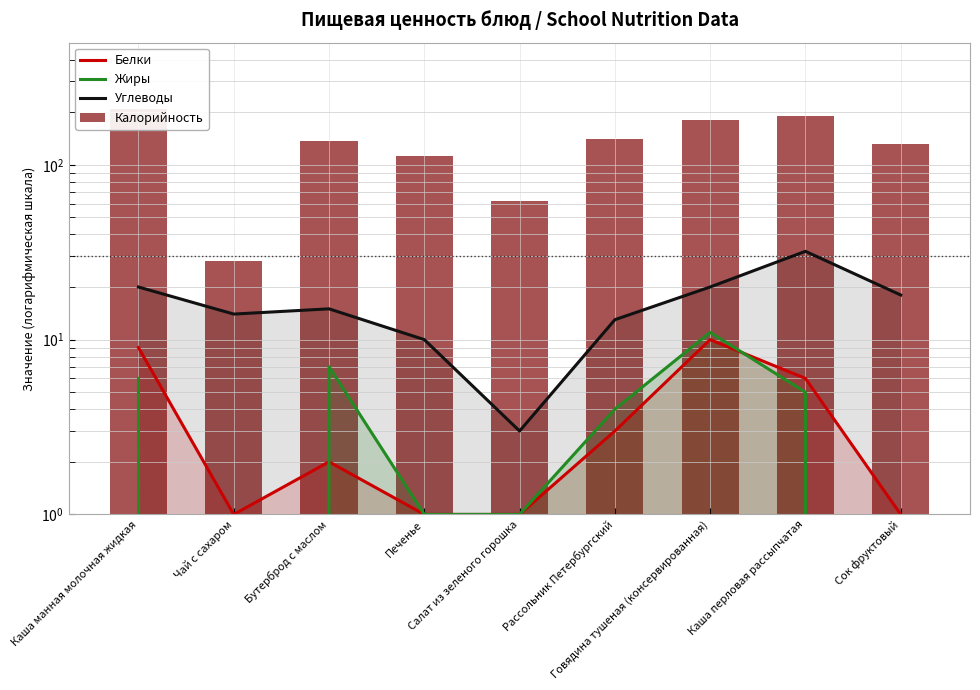

Read the Белки value at Каша перловая рассыпчатая.

6